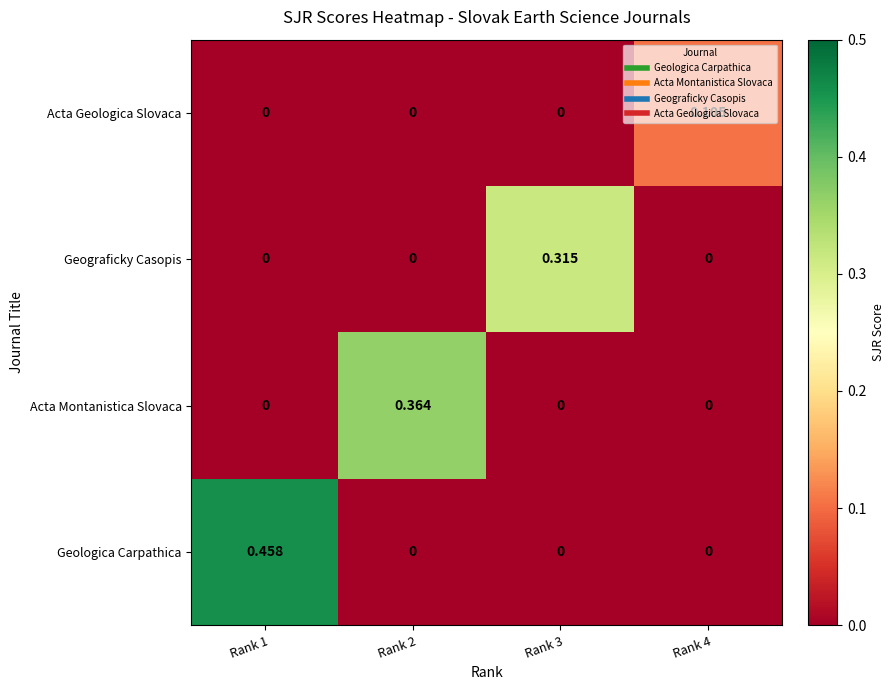

Which series has the largest range (max minus min)?

Geologica Carpathica